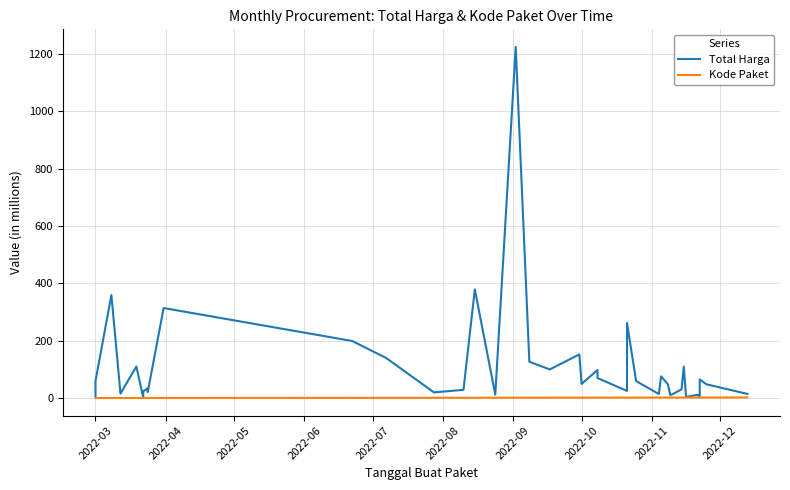

The Kode Paket series shows 1.5 at 36. True or false?

False